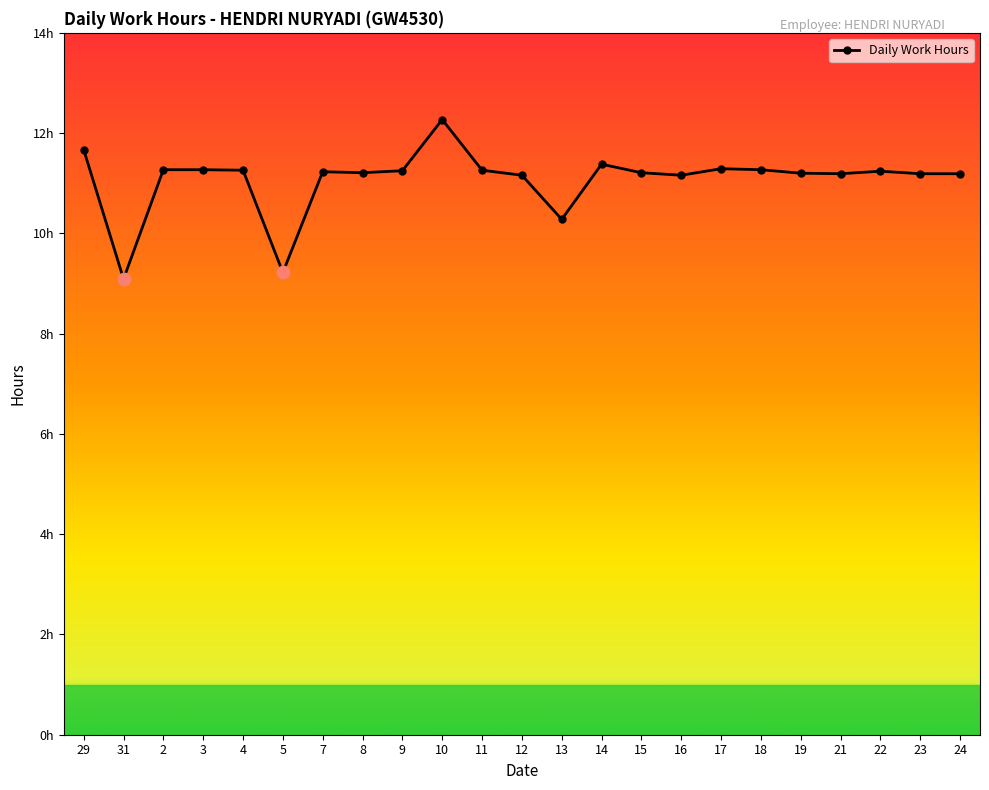

Is this an area chart (filled region under the line)?

No